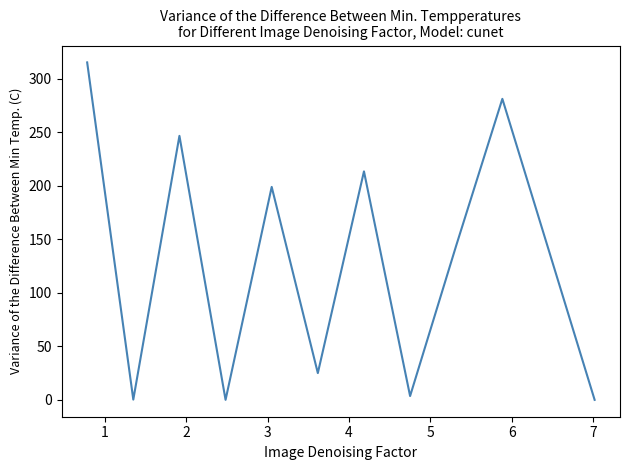

How many lines are shown in the chart?

1